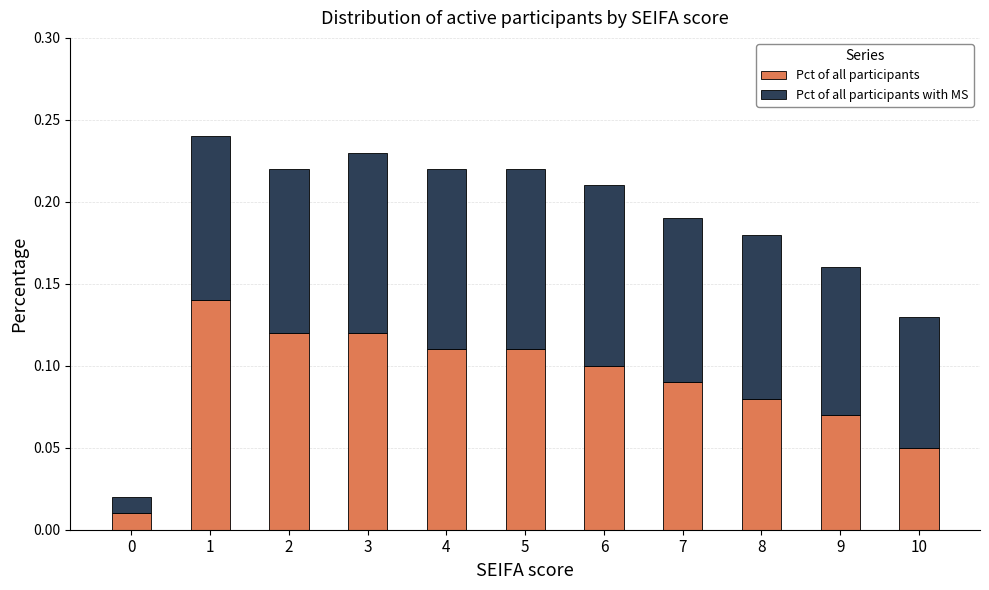

What is the sum of all Pct of all participants values?

1.0